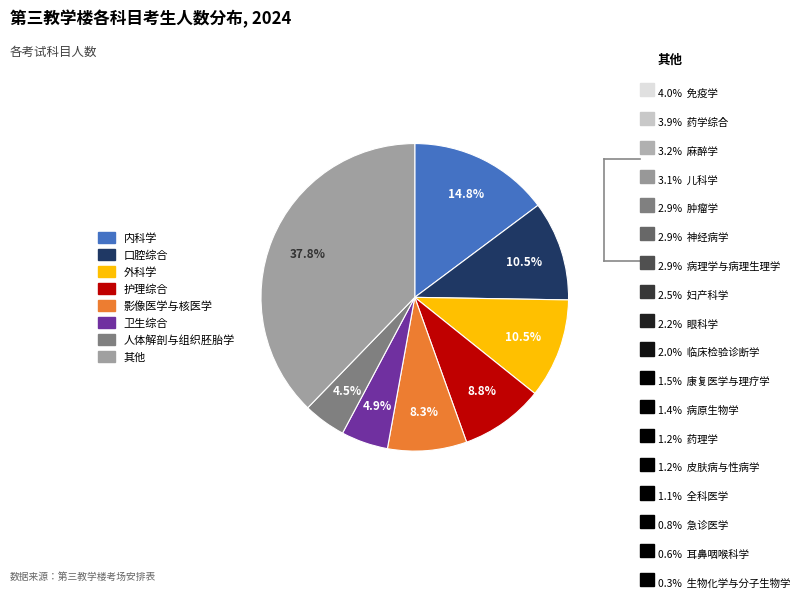

Does any single category account for the majority?

No